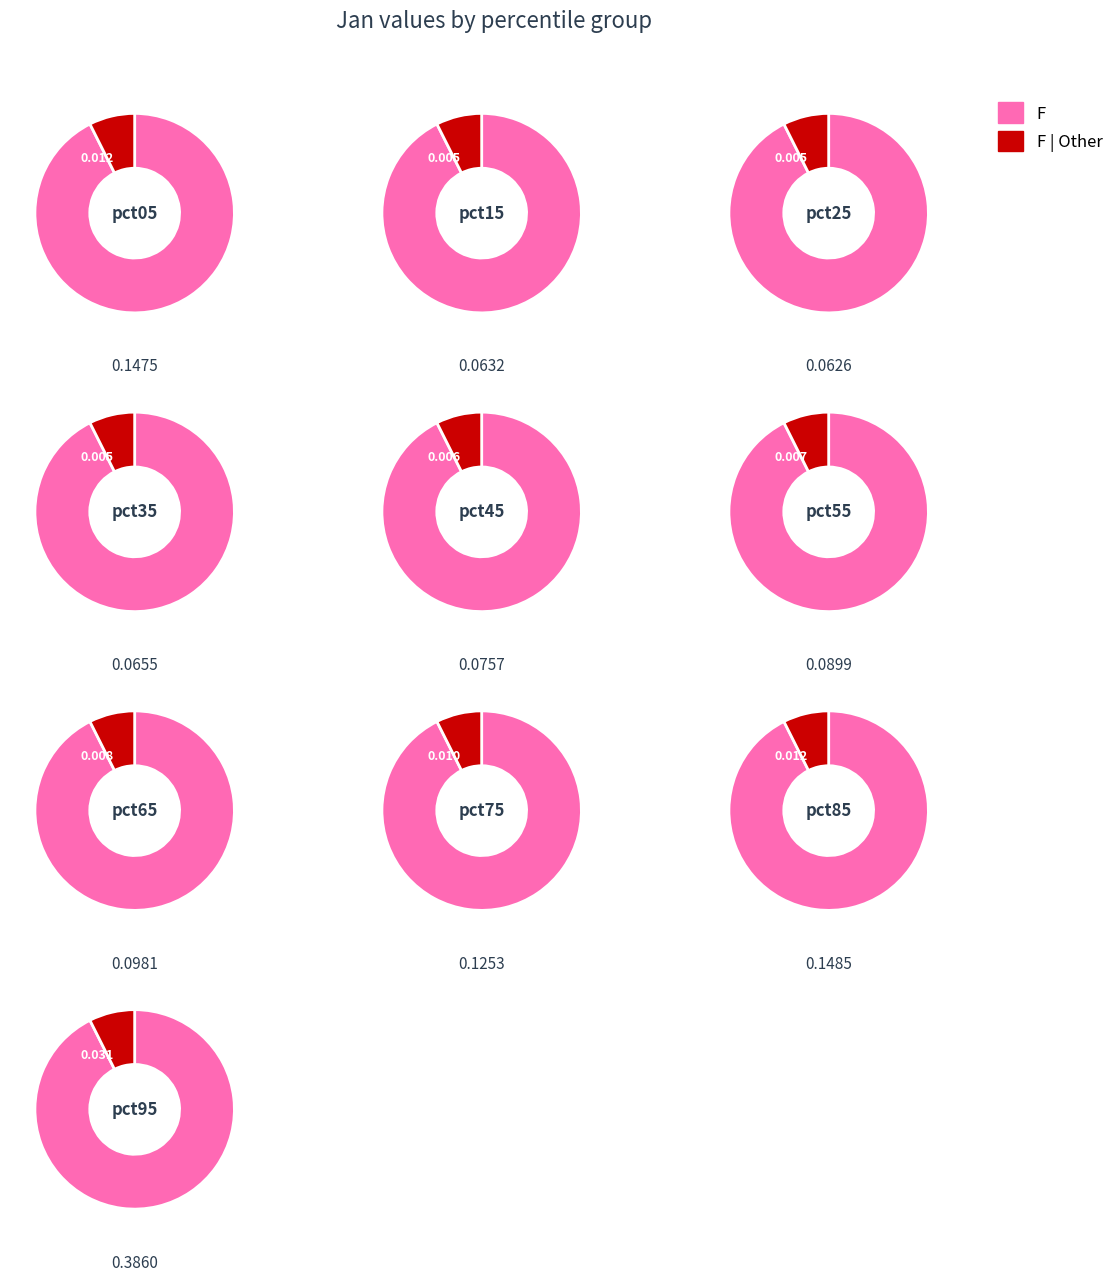

True or false: pct75 accounts for 17% of the total.

False